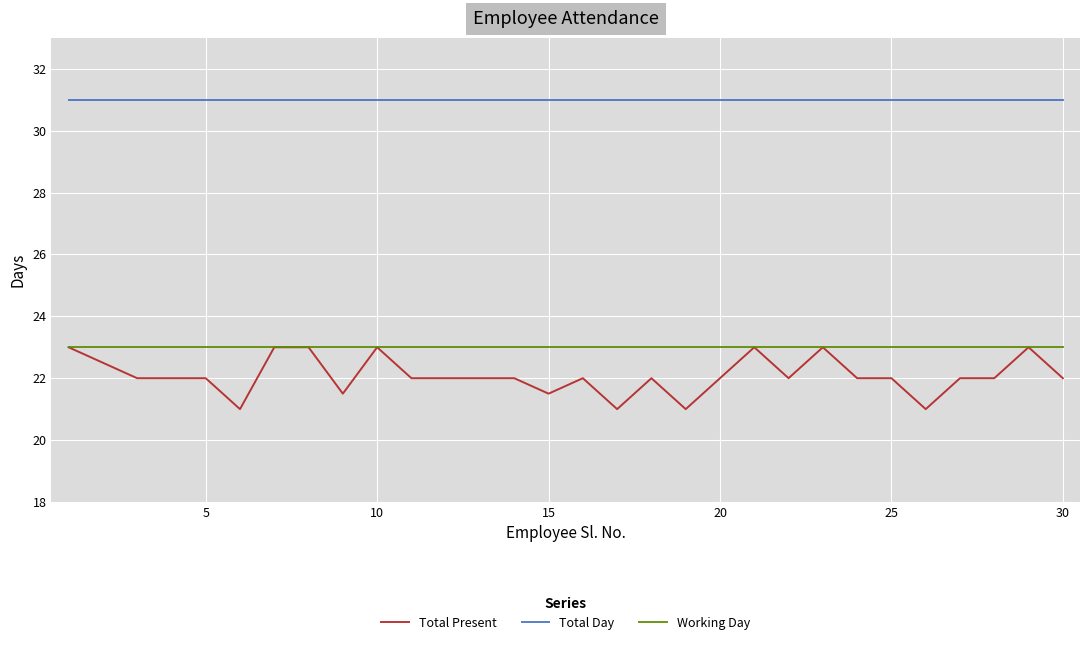

True or false: Total Present and Total Day cross at least once.

False